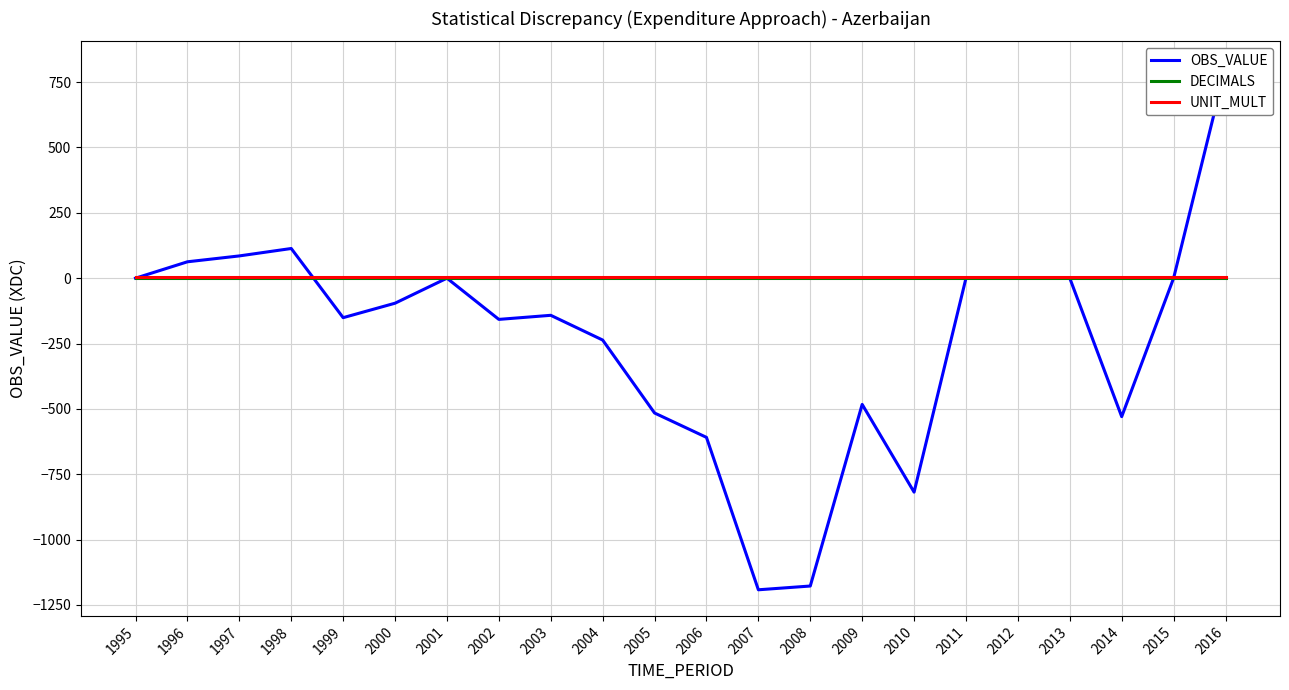

Which series has the largest range (max minus min)?

OBS_VALUE